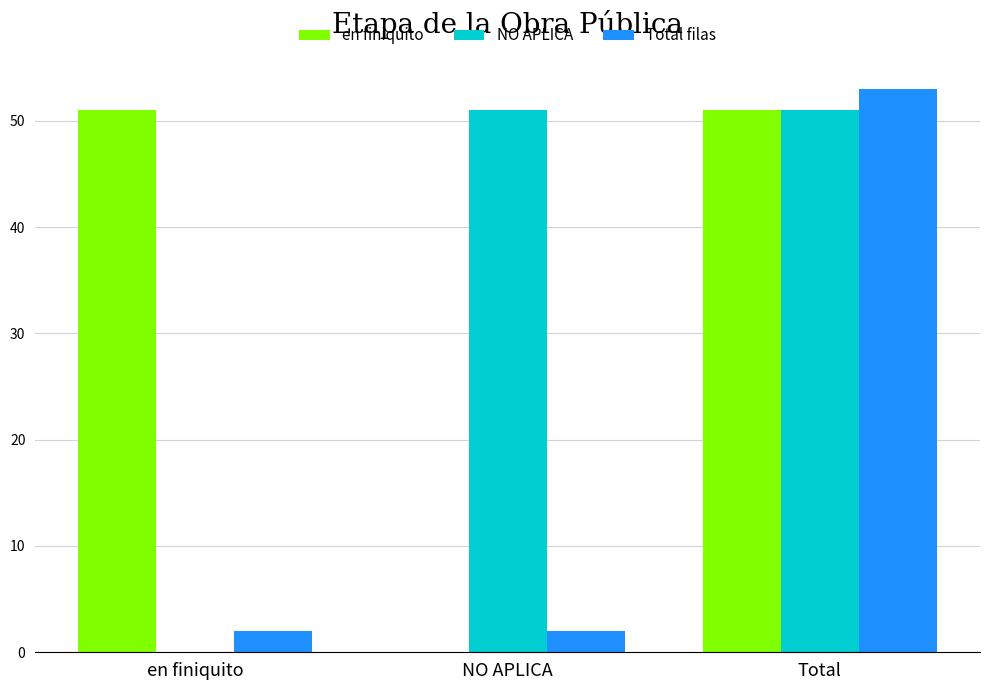

True or false: en finiquito has a value of 29 at Total.

False